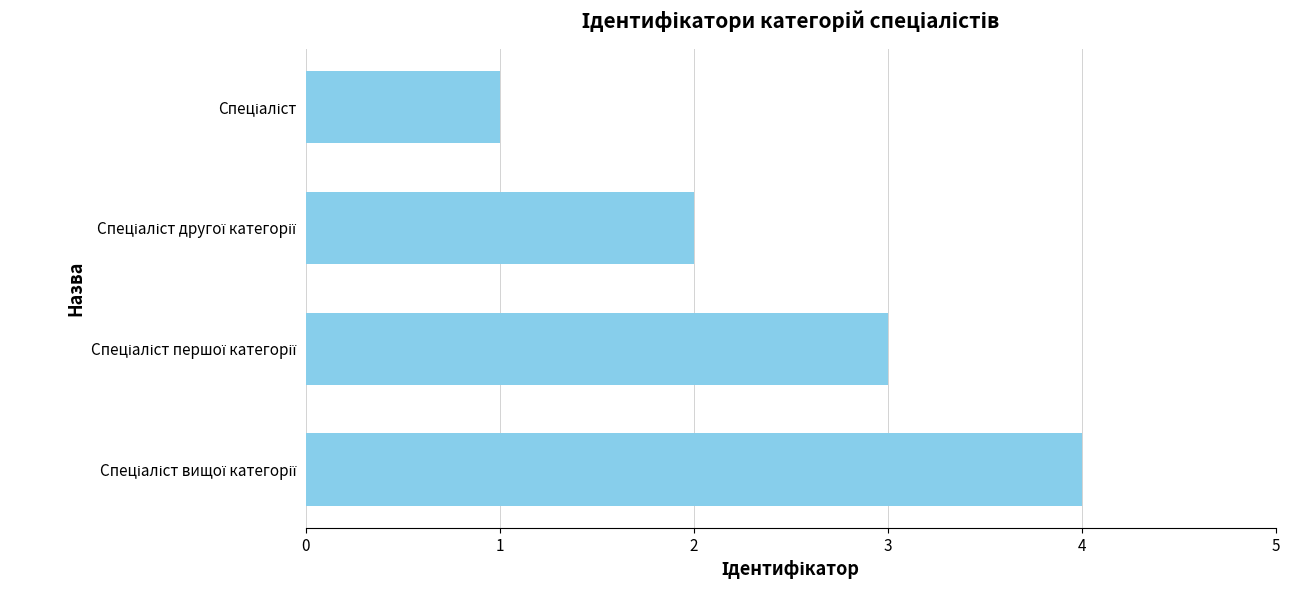

What is the greatest value displayed?

4